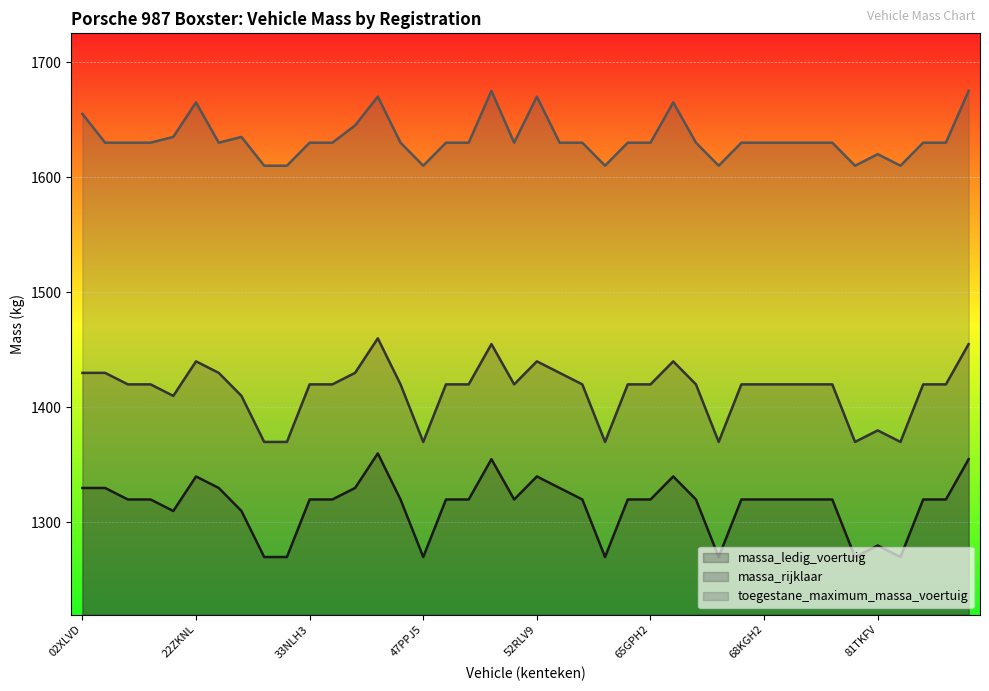

Rank the categories by toegestane_maximum_massa_voertuig value from lowest to highest.

2SFP40, 31GXB6, 47PPJ5, 60LTP8, 66HTH3, 78TVDJ, 82KGR8, 81TKFV, 03LGR2, 04KFV5, 04LRK1, 29JST8, 33NLH3, 41TTVP, 46TJT7, 47PZV3, 48JGV6, 52JRR1, 54JLL3, 5ZGX63, 61LRD2, 65GPH2, 65ZHT4, 66KTL9, 68KGH2, 69ZHFK, 70ZPBT, 77ZSK2, 82LPP3, 85XFZP, 04PSG6, 2KSF95, 43XTF3, 02XLVD, 22ZKNL, 65XVRP, 46KLZ8, 52RLV9, 4KXR01, 85ZLDB